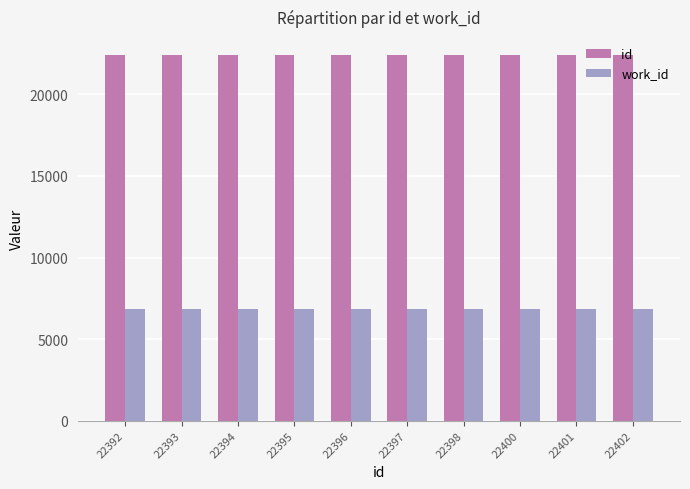

At 22395, list the series in order from smallest to largest.

work_id, id